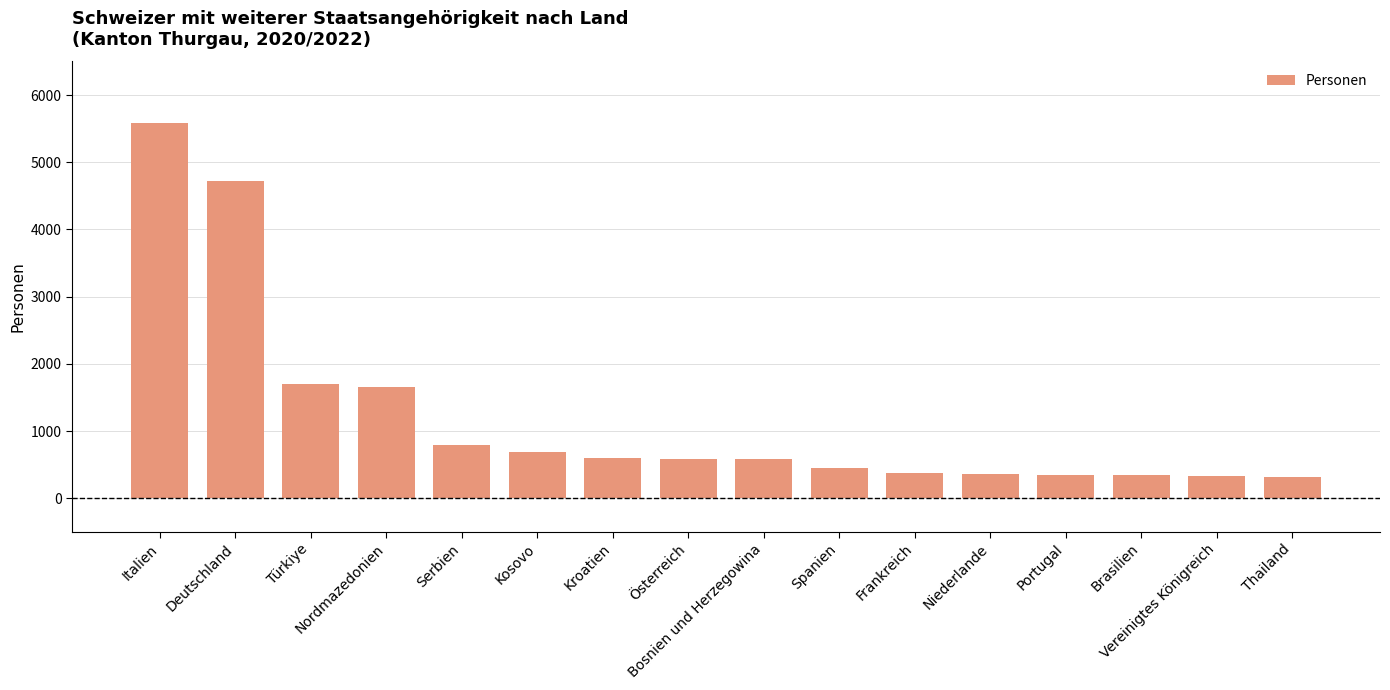

What is the difference between the second highest and second lowest values?

4387